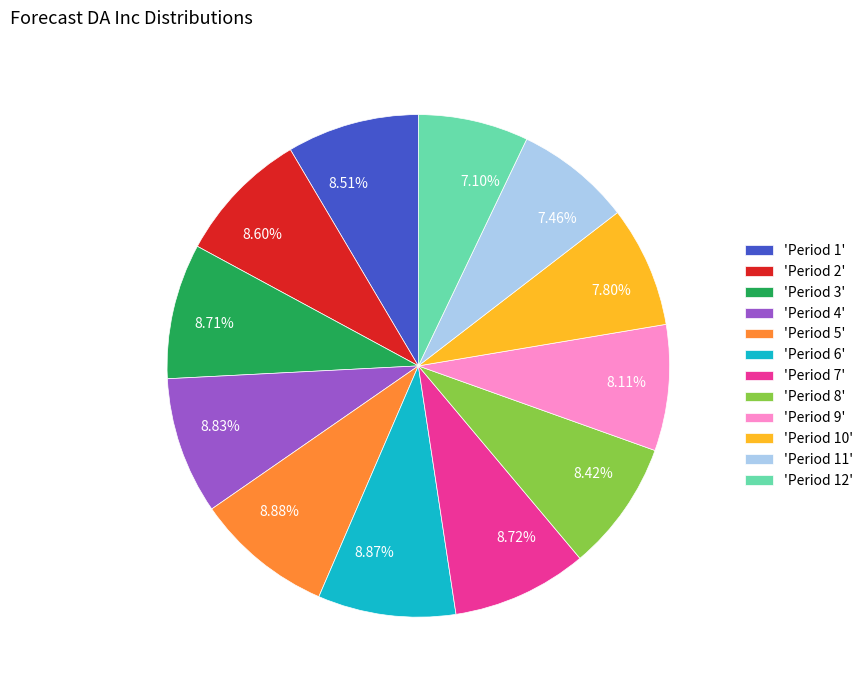

What is the ratio of the value at 8.87% to the value at 8.51%?

1.0